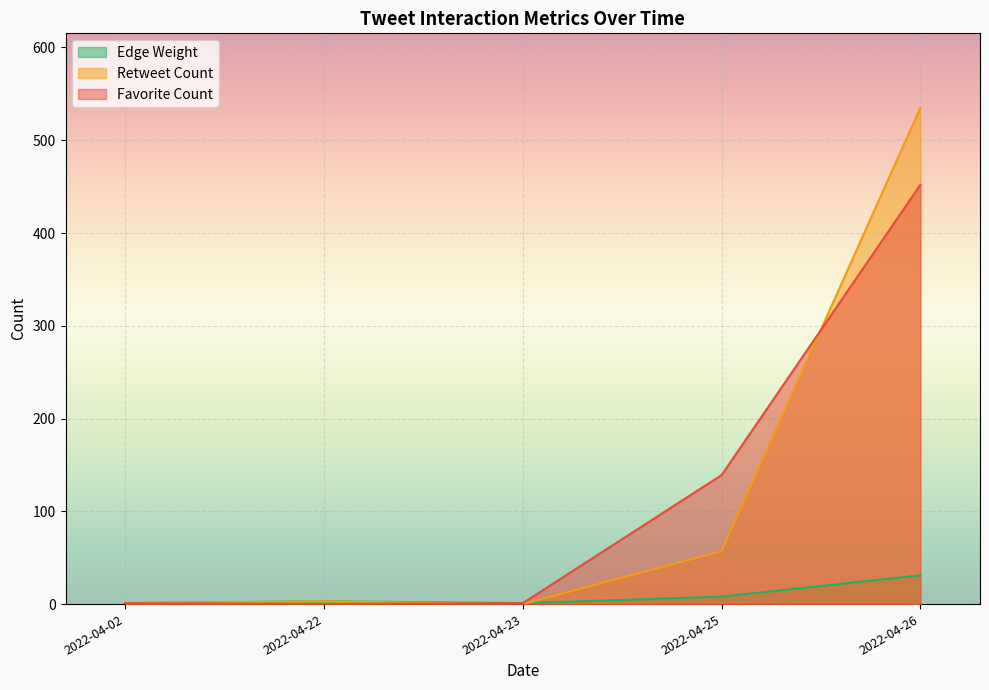

Between 2022-04-22 and 2022-04-25, which series saw the biggest shift?

Favorite Count